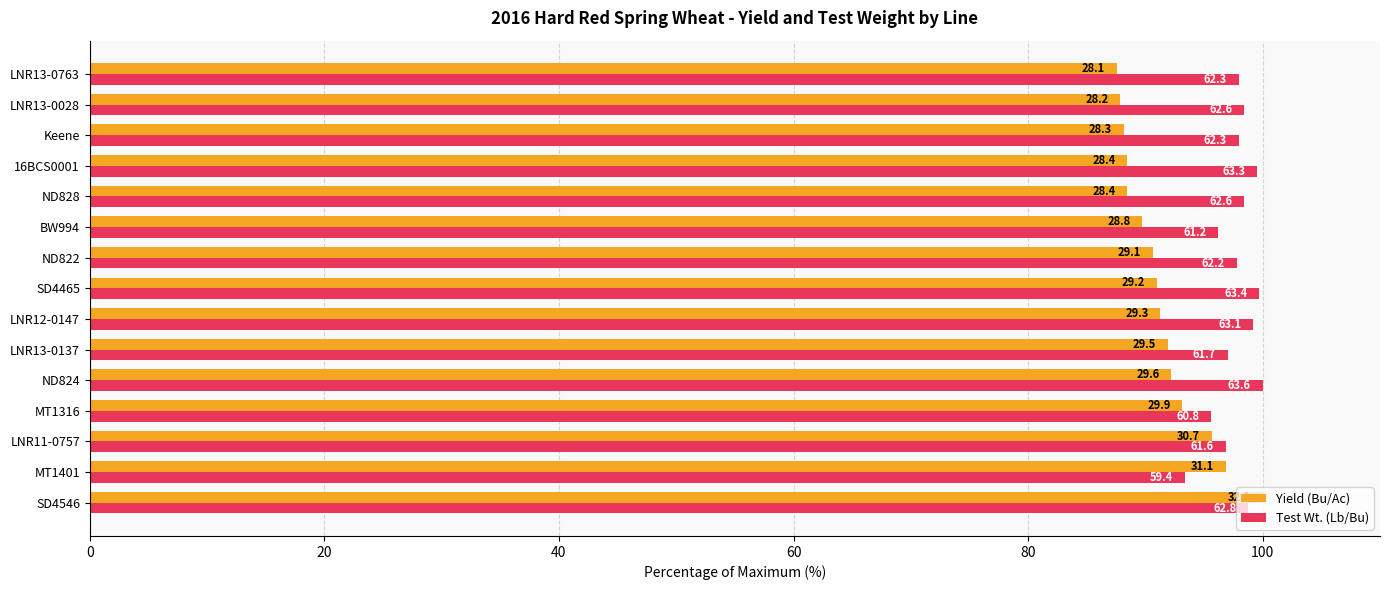

Which series has the largest total across all categories?

Test Wt. (Lb/Bu)